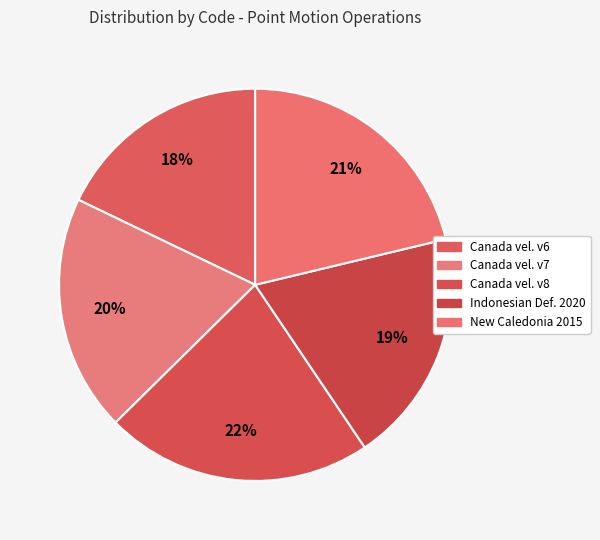

How many segments does this pie chart have?

5